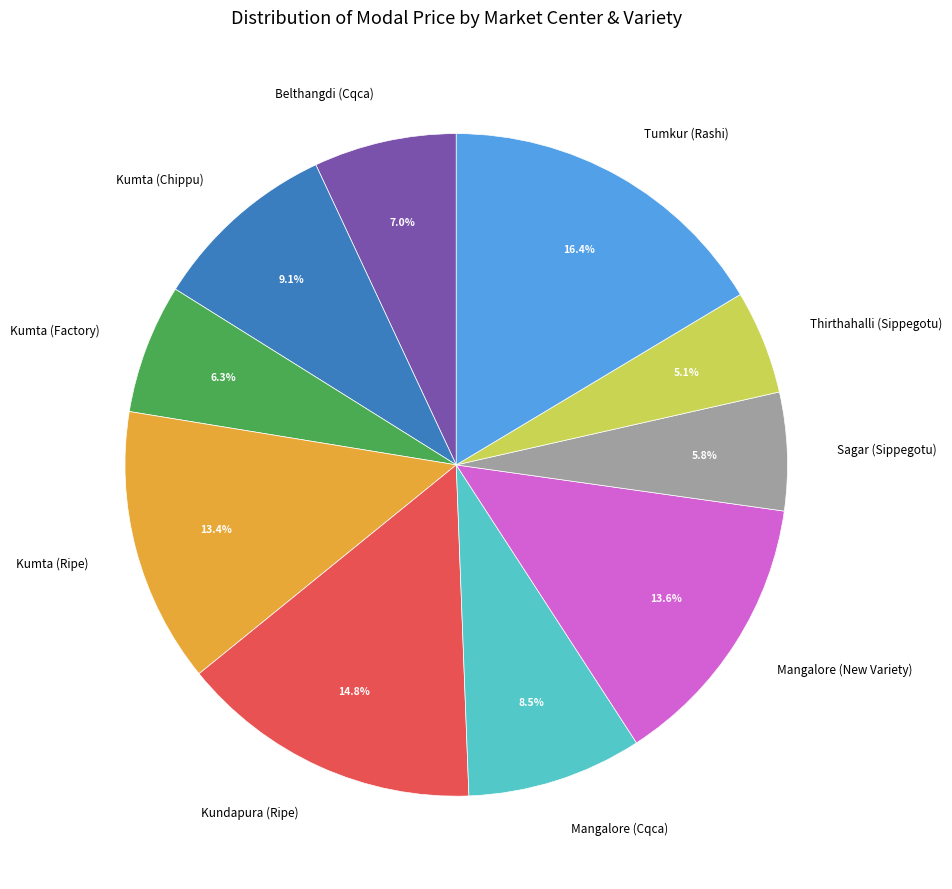

To the nearest percent, what is the difference between the Mangalore (New Variety) and Mangalore (Cqca) slice percentages?

5%